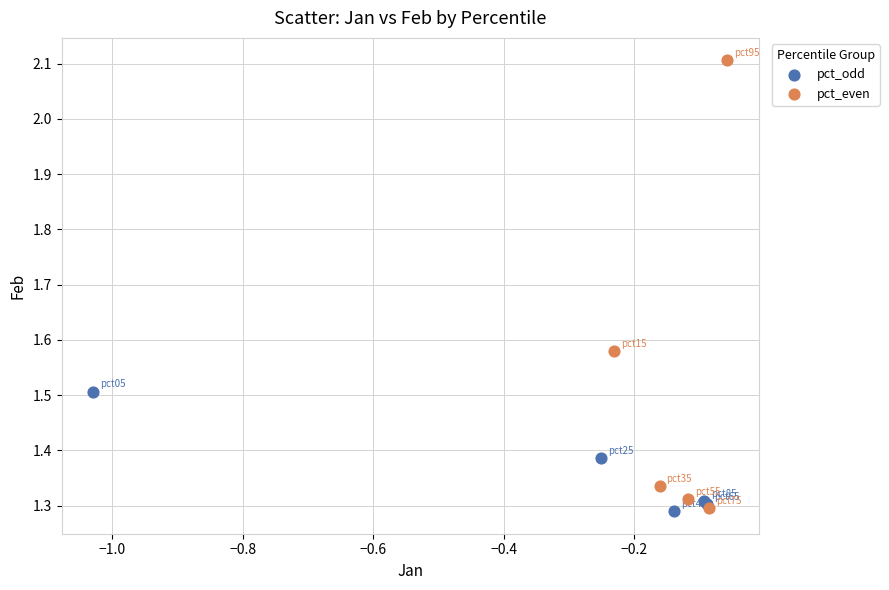

Which series contains the highest Y value?

pct_even